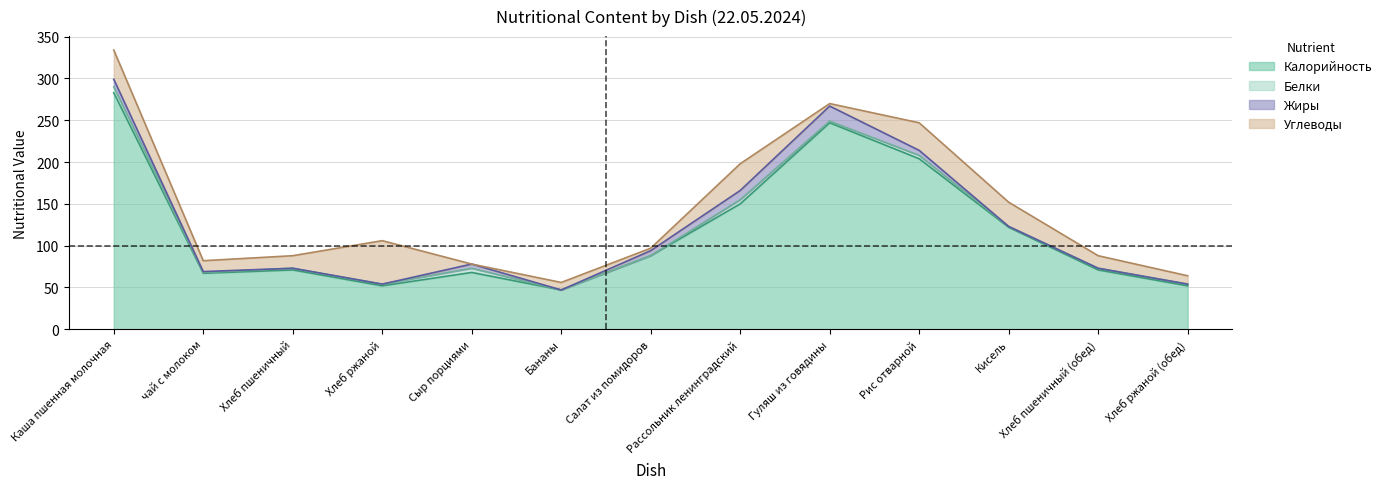

What is the maximum value shown in the chart?

283